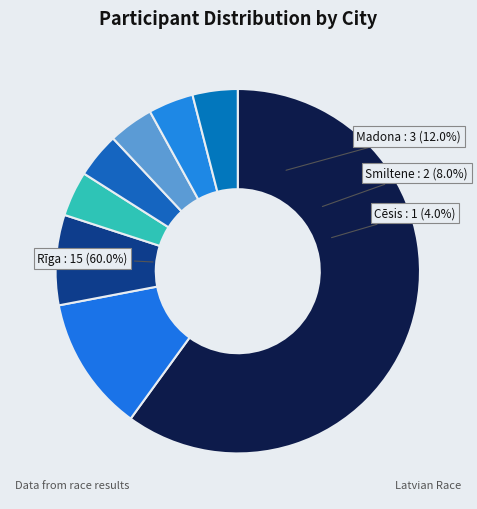

Count the number of slices in the pie.

8